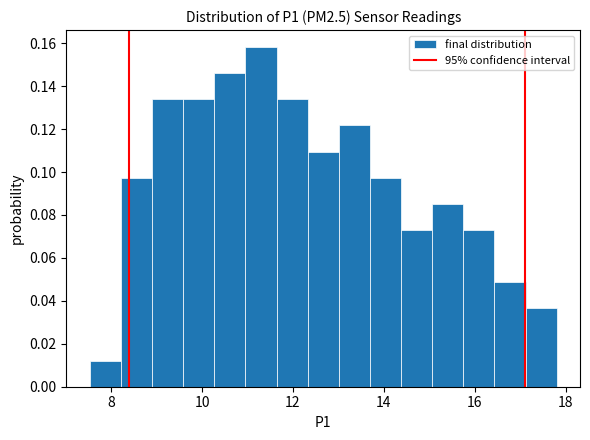

Read against the x-axis, roughly where is the centre of the tallest bar?

11.2